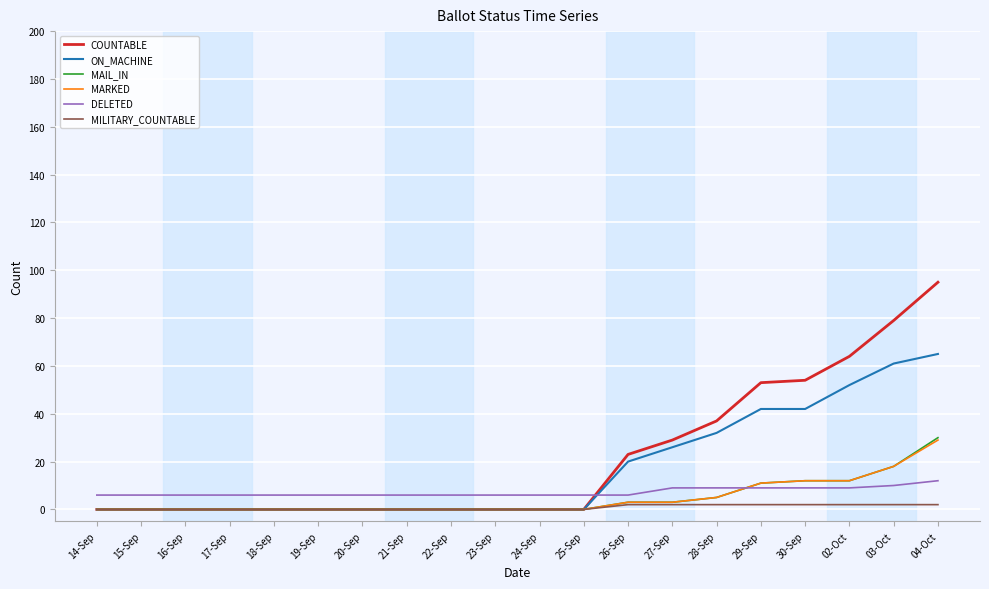

What is the highest value of the COUNTABLE series?

95